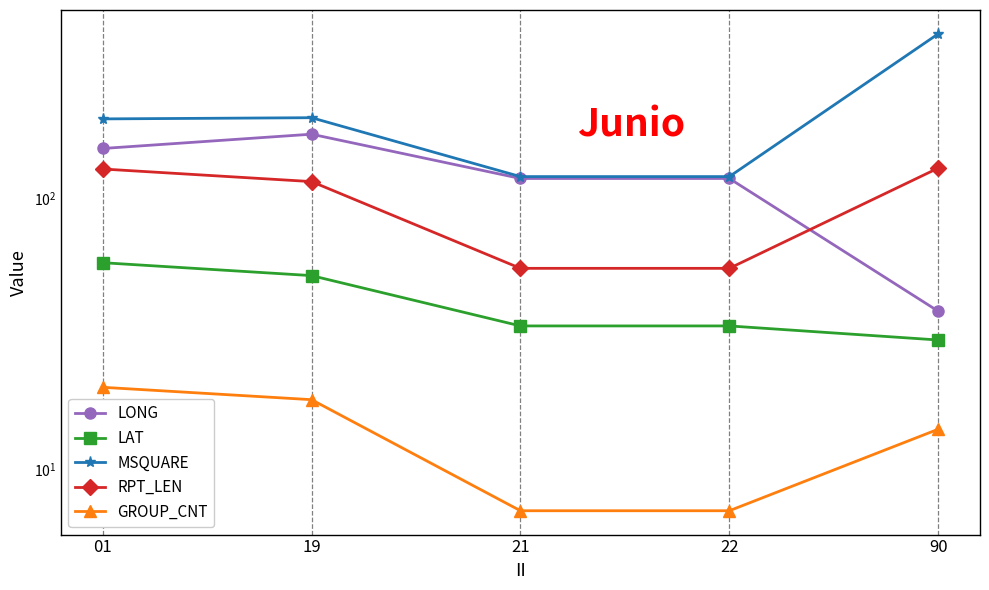

What is the difference between the maximum and minimum values in the LAT series?

27.8